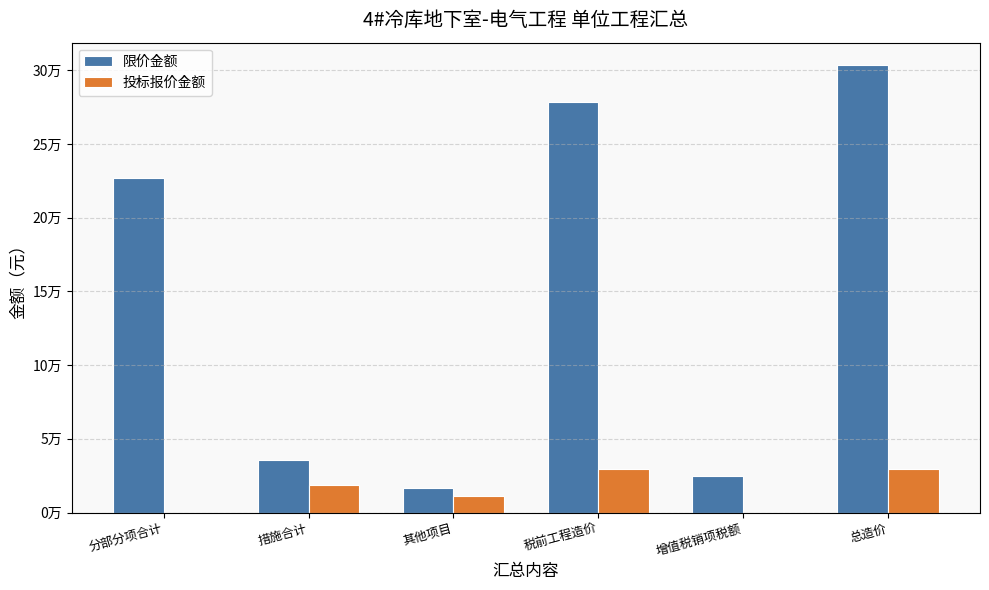

What is the difference between the 投标报价金额 values at 其他项目 and 分部分项合计?

11332.3